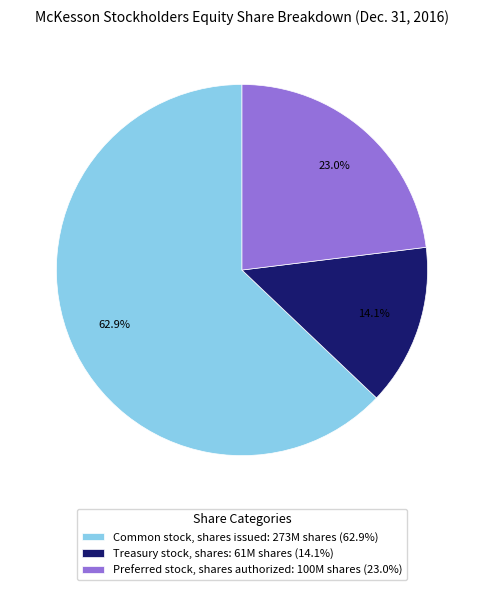

What percentage is the Preferred stock, shares authorized slice, to the nearest percent?

23%